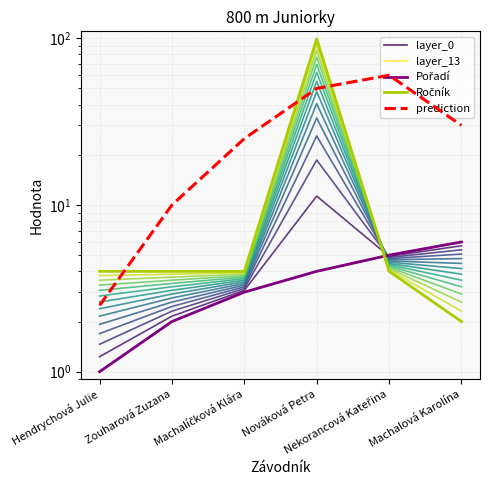

What is the label of the 2nd point from the right?

Nekorancová Kateřina